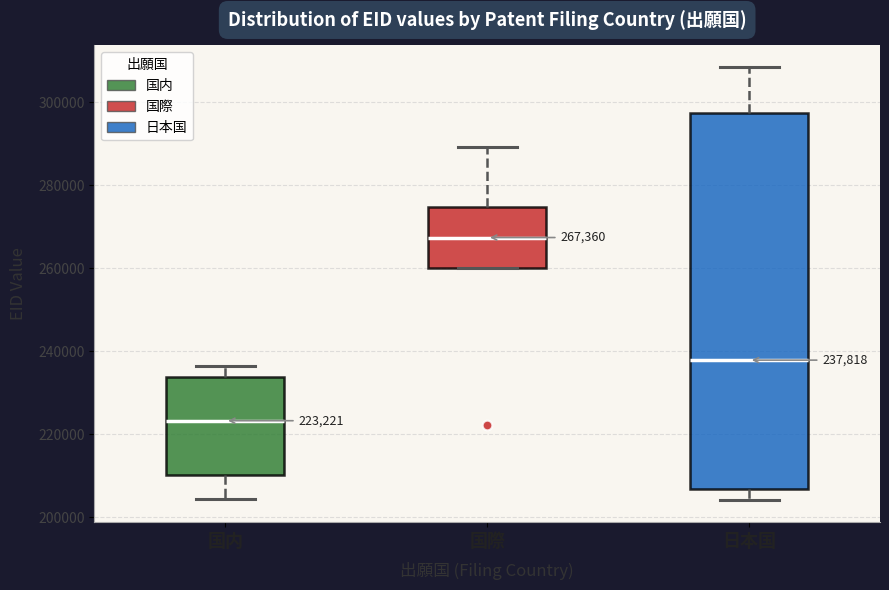

Which box has the lowest median line?

国内